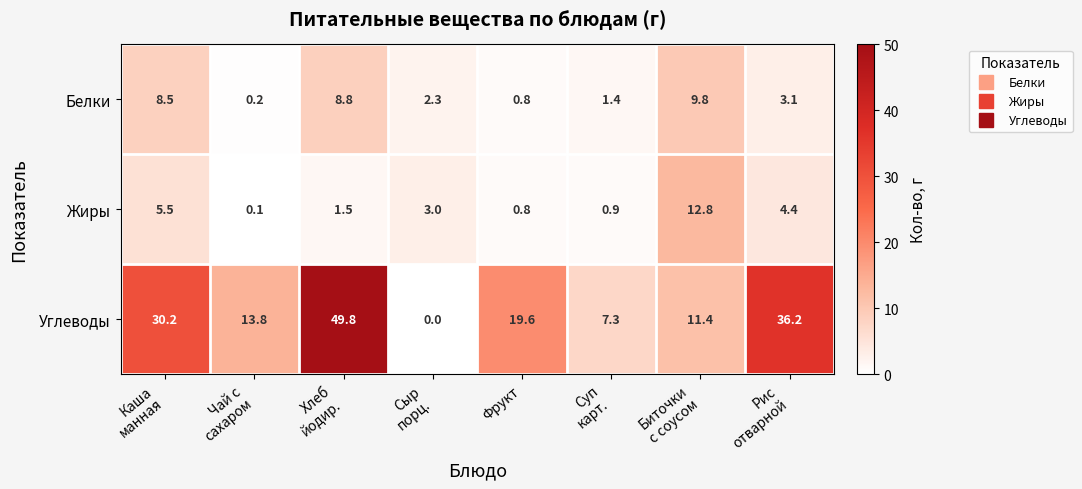

At Каша
манная, list the series in order from largest to smallest.

Углеводы, Белки, Жиры